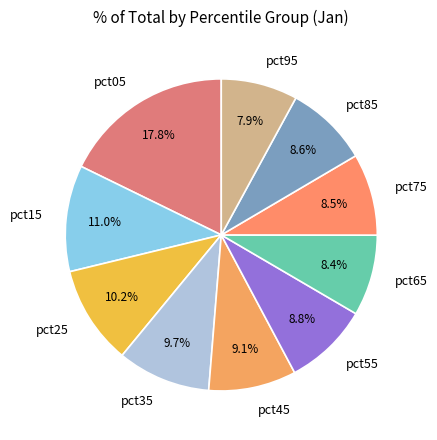

To the nearest percent, what is the difference between the largest and smallest slice percentages?

10%